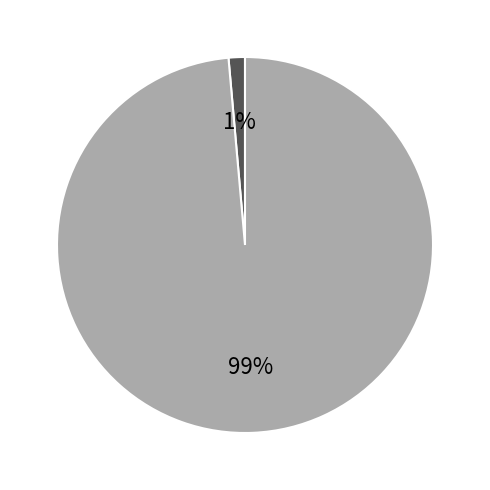

To the nearest percent, what is the average slice percentage?

50%